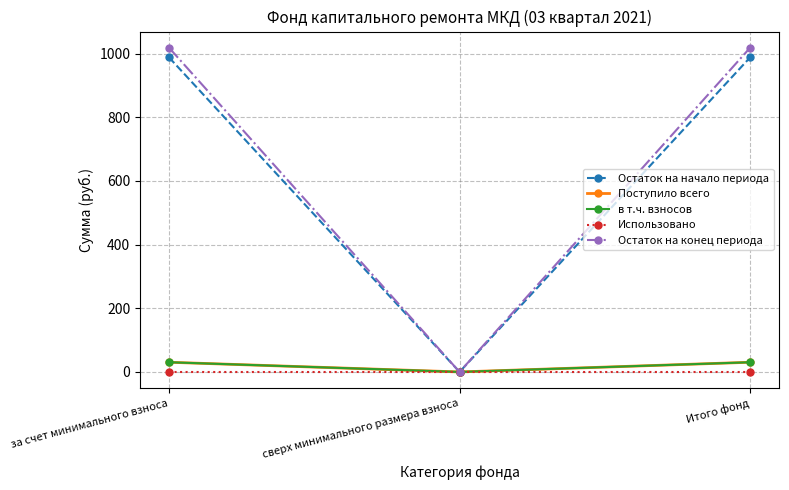

What position from the right is за счет минимального взноса?

3